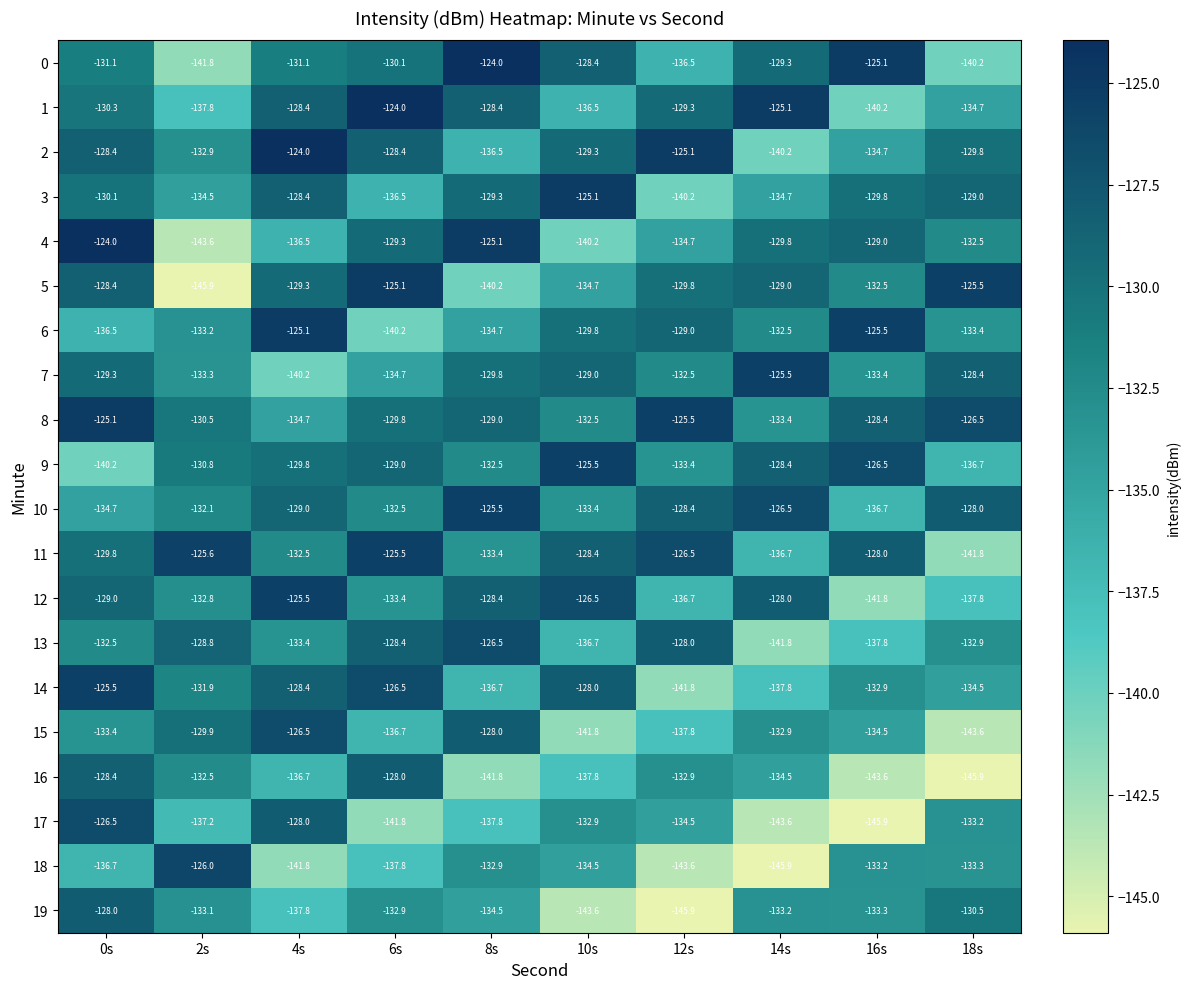

Which series has the widest spread of values?

5